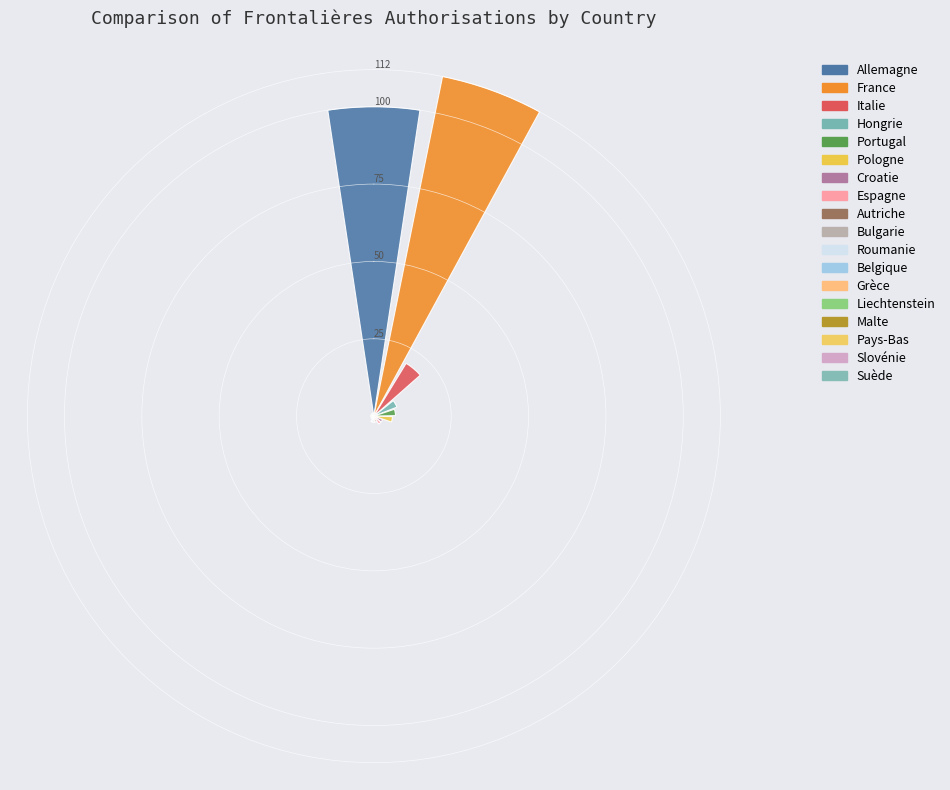

What is the maximum value shown in the chart?

112